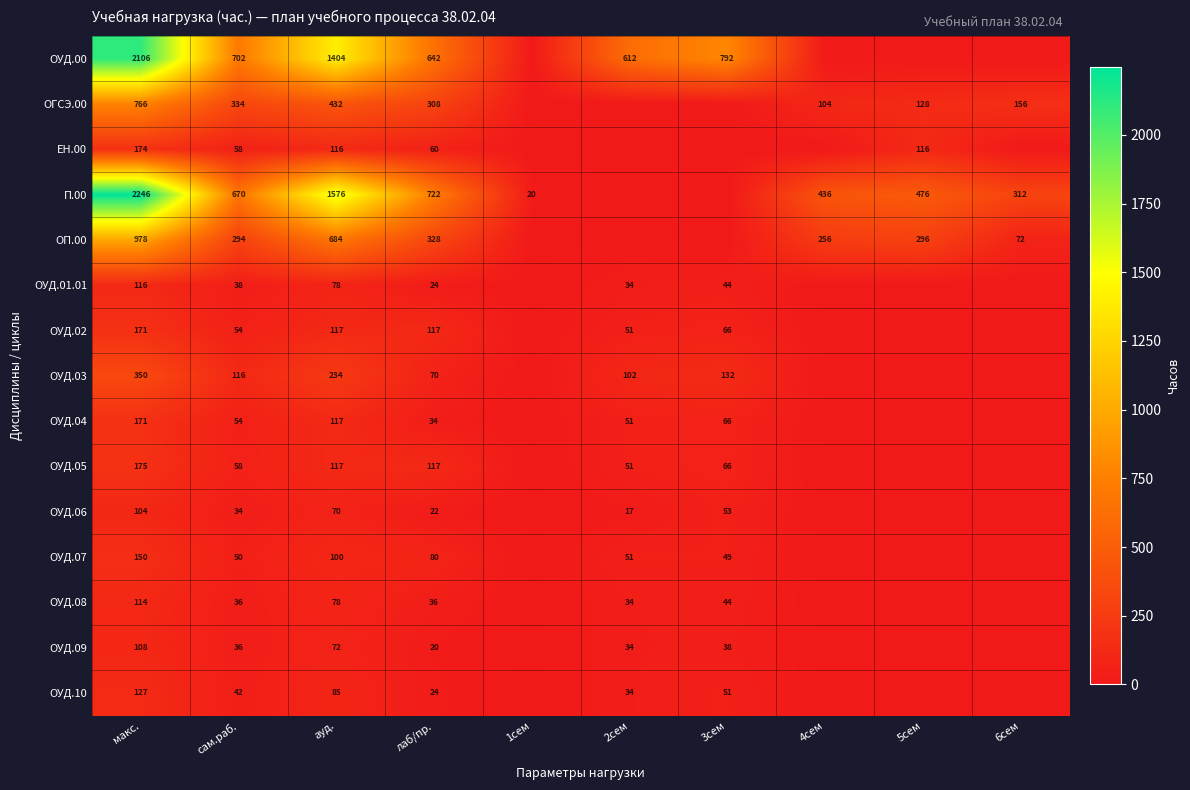

Count the number of data series in this chart.

15